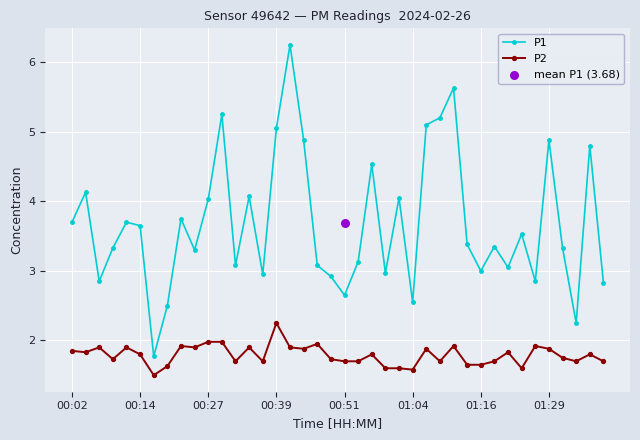

Which series has the largest Y range (max minus min)?

P1